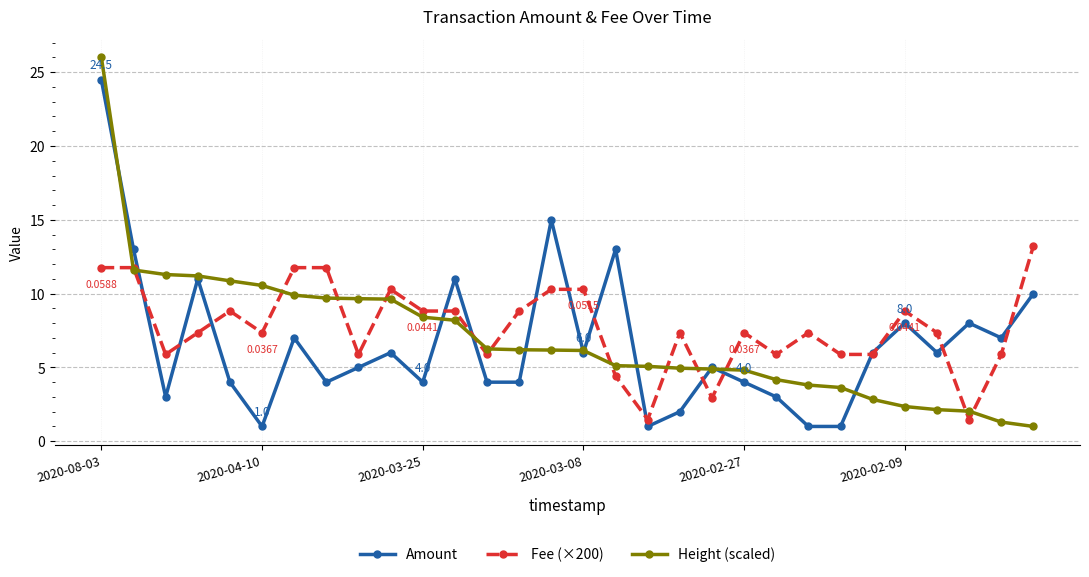

Rank the series by their maximum value, from highest to lowest.

Height (scaled), Amount, Fee (×200)